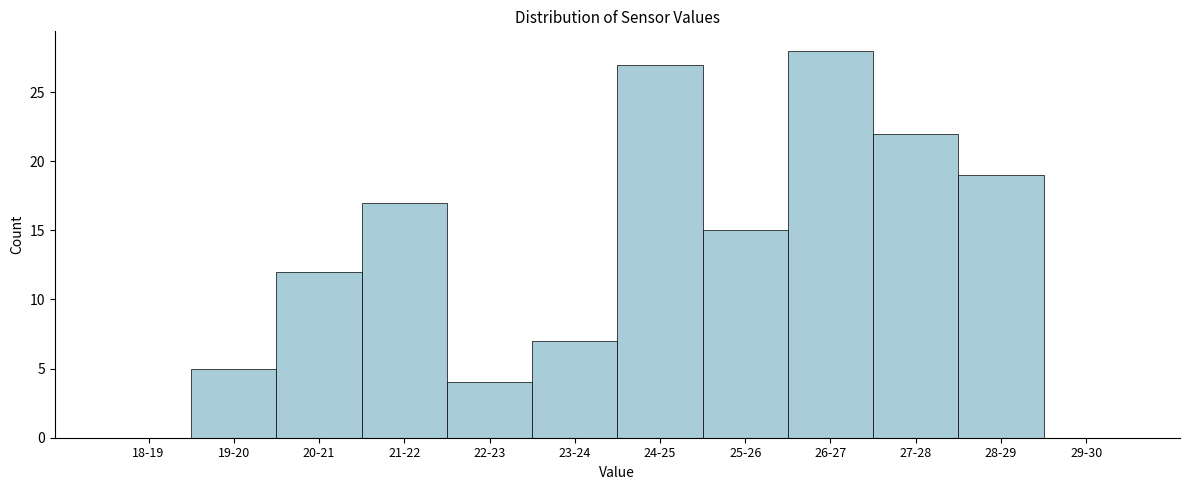

Reading left to right, transcribe all the data shown in this chart.

18-19=0	19-20=5	20-21=12	21-22=17	22-23=4	23-24=7	24-25=27	25-26=15	26-27=28	27-28=22	28-29=19	29-30=0